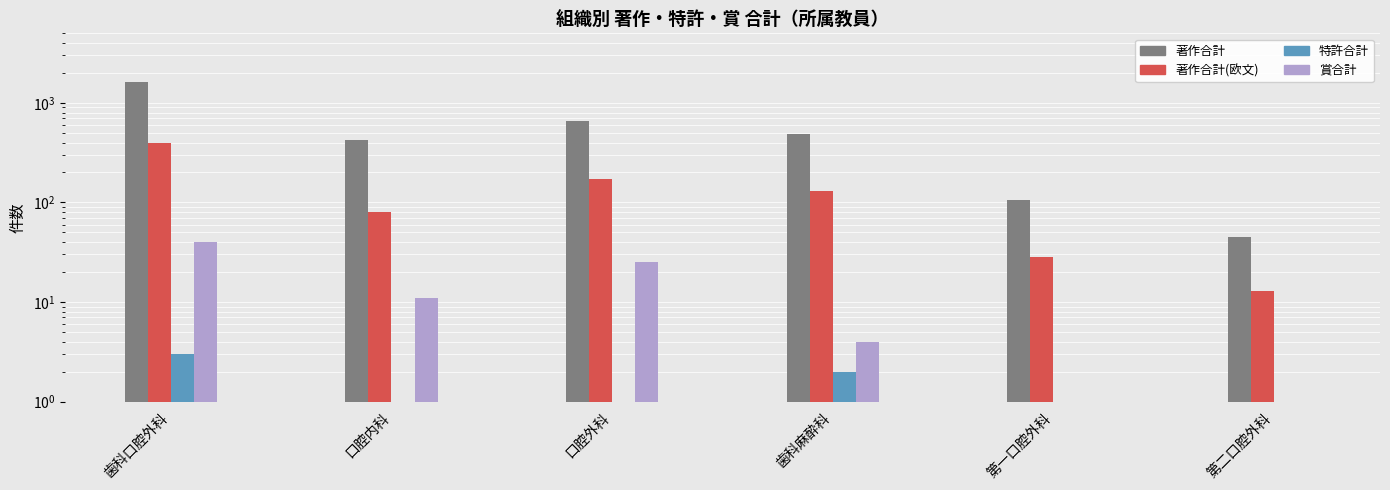

Rank the series by their maximum value, from highest to lowest.

著作合計, 著作合計(欧文), 賞合計, 特許合計